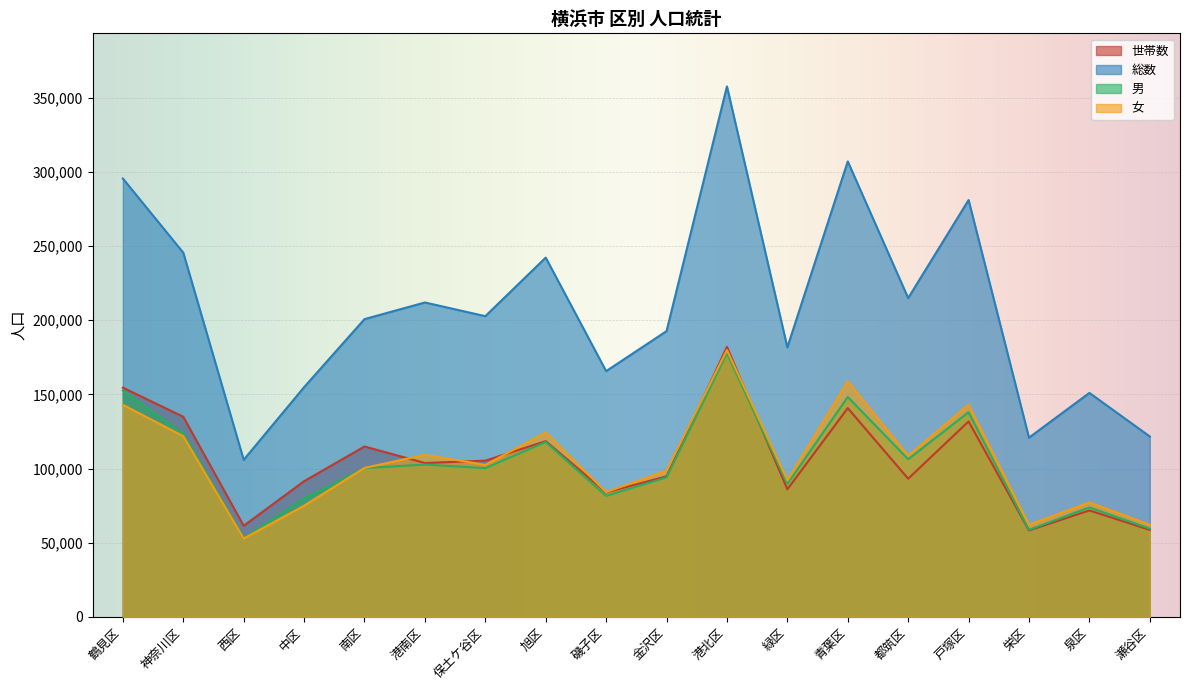

Rank the series by their maximum value, from lowest to highest.

男, 女, 世帯数, 総数